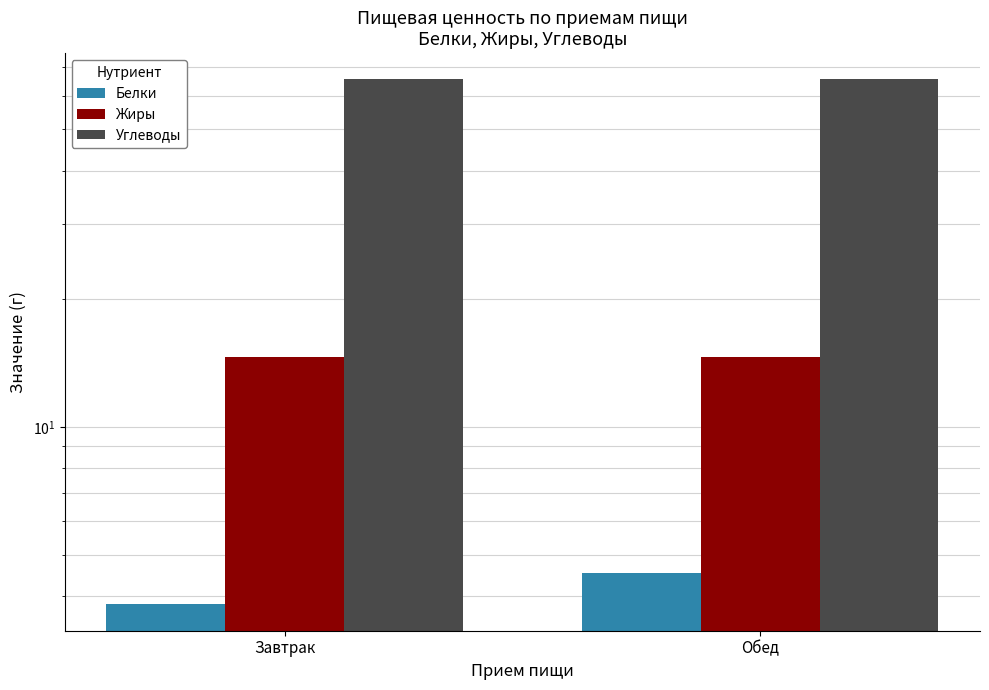

Which label corresponds to the smallest value in the chart?

Завтрак